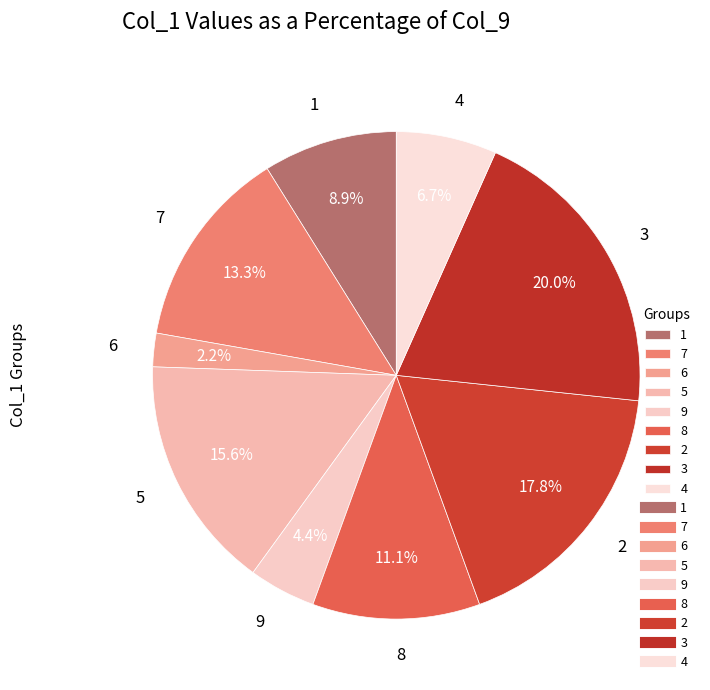

Does any single category account for the majority?

No